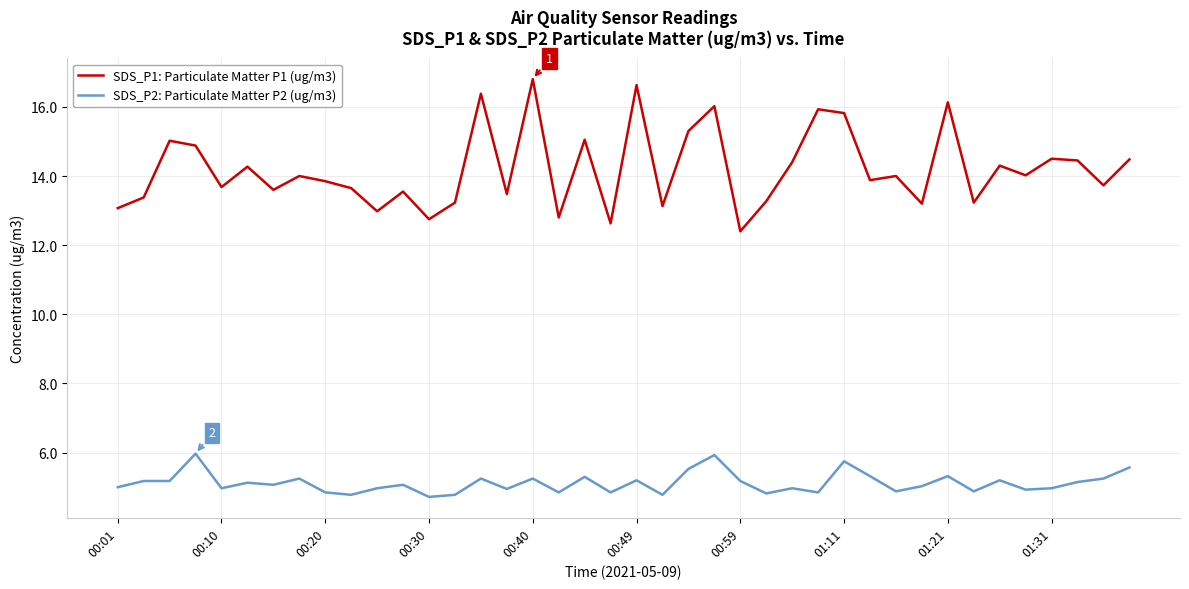

Which series has the widest spread of values?

SDS_P1: Particulate Matter P1 (ug/m3)